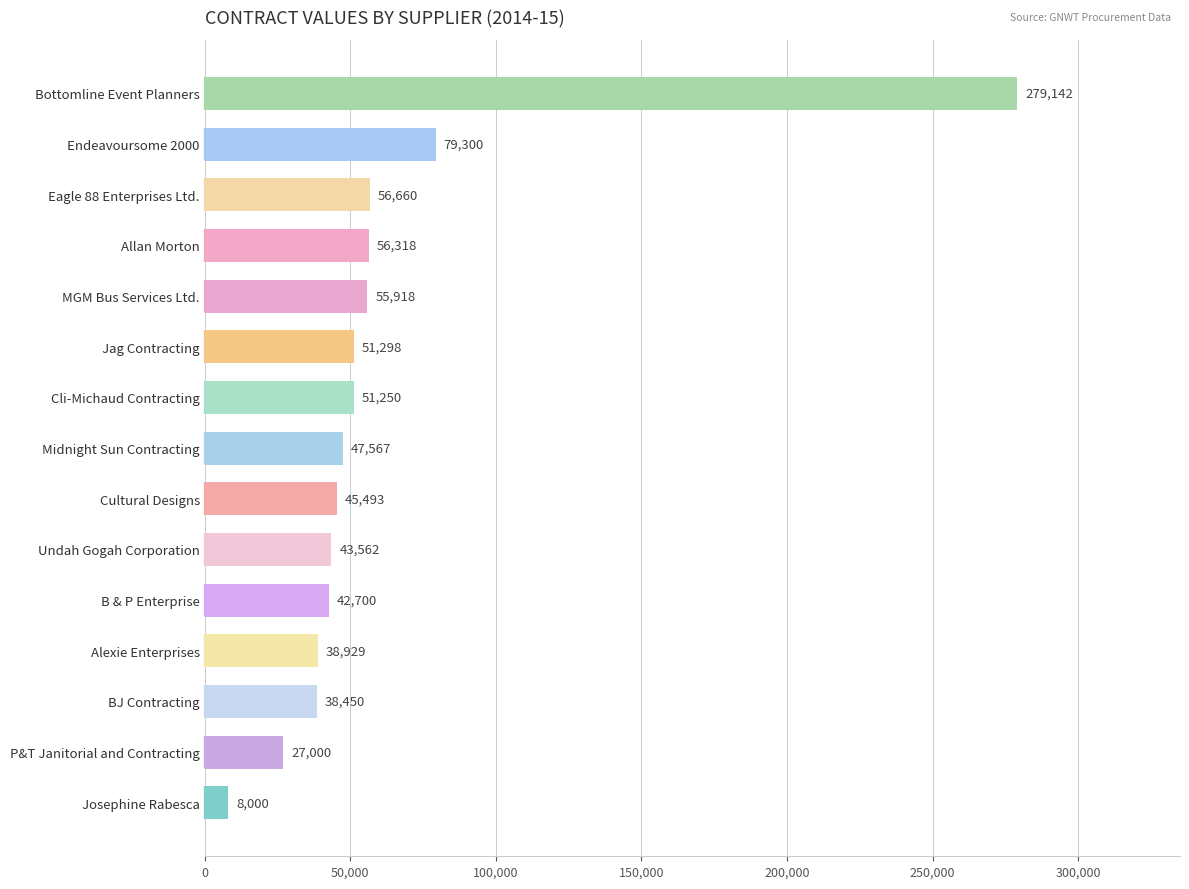

How many data points does each series have?

15